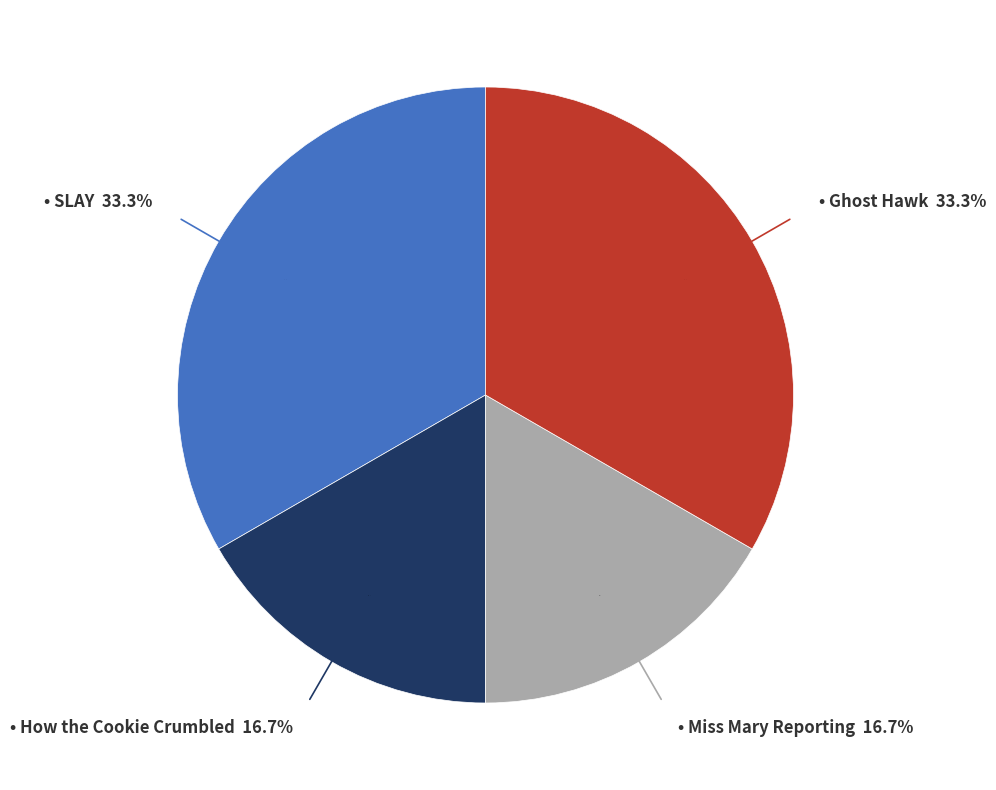

The How the Cookie Crumbled slice represents 17% of the pie. True or false?

True